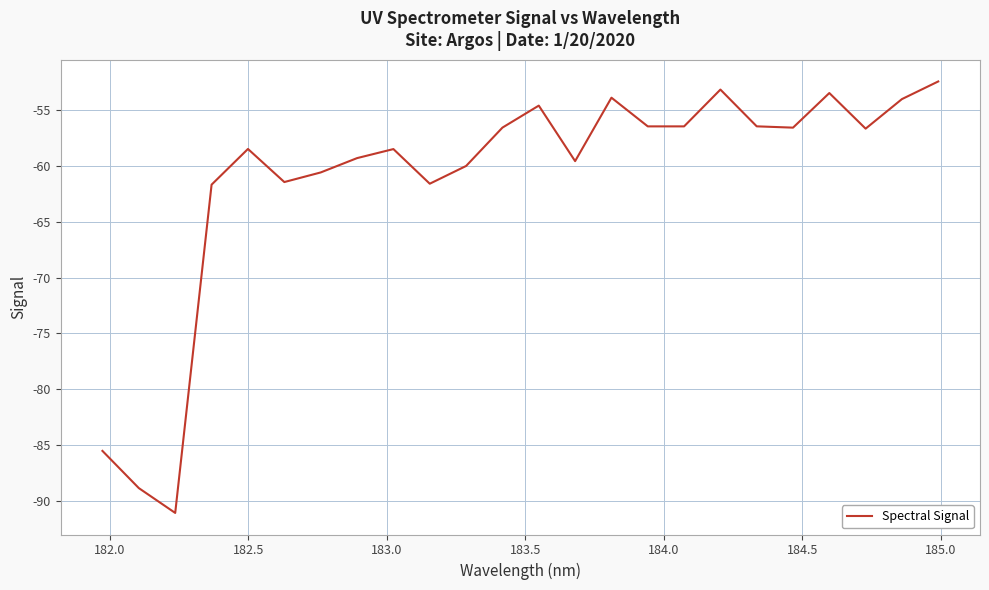

What is the greatest value displayed?

-52.4